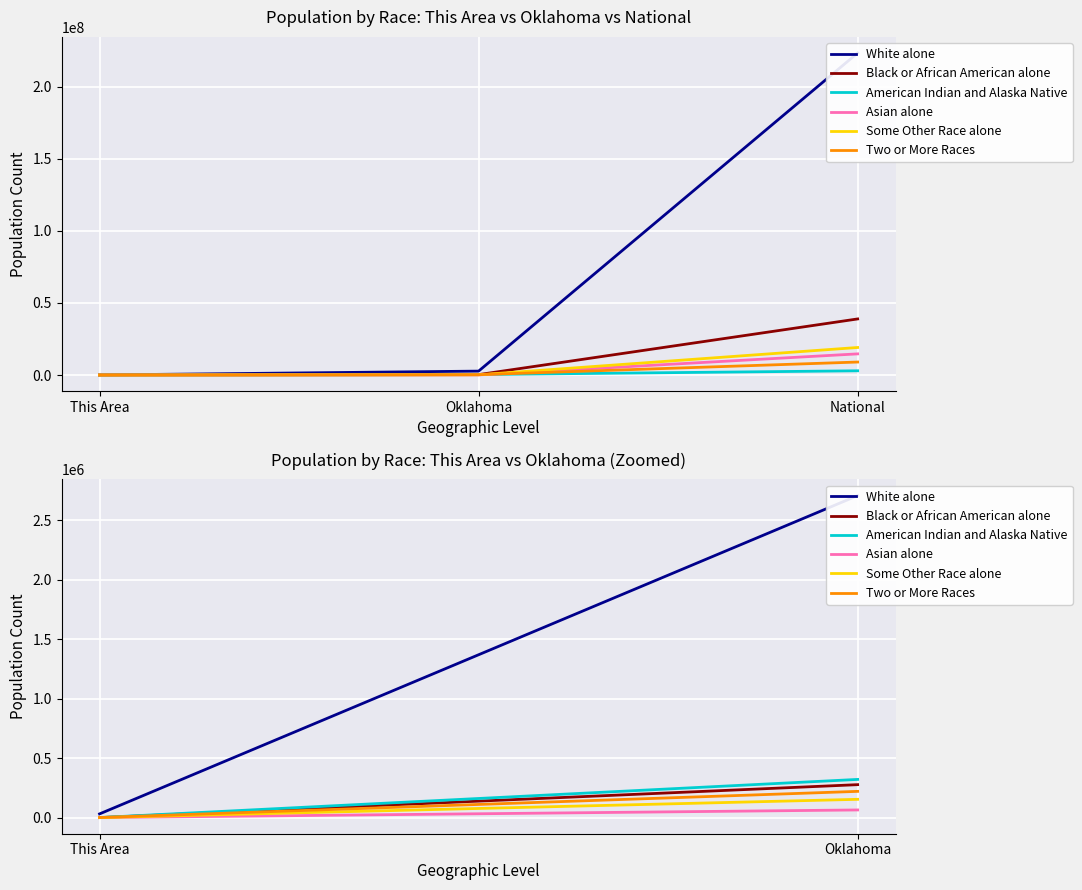

What is the label of the 1st point from the right?

Oklahoma